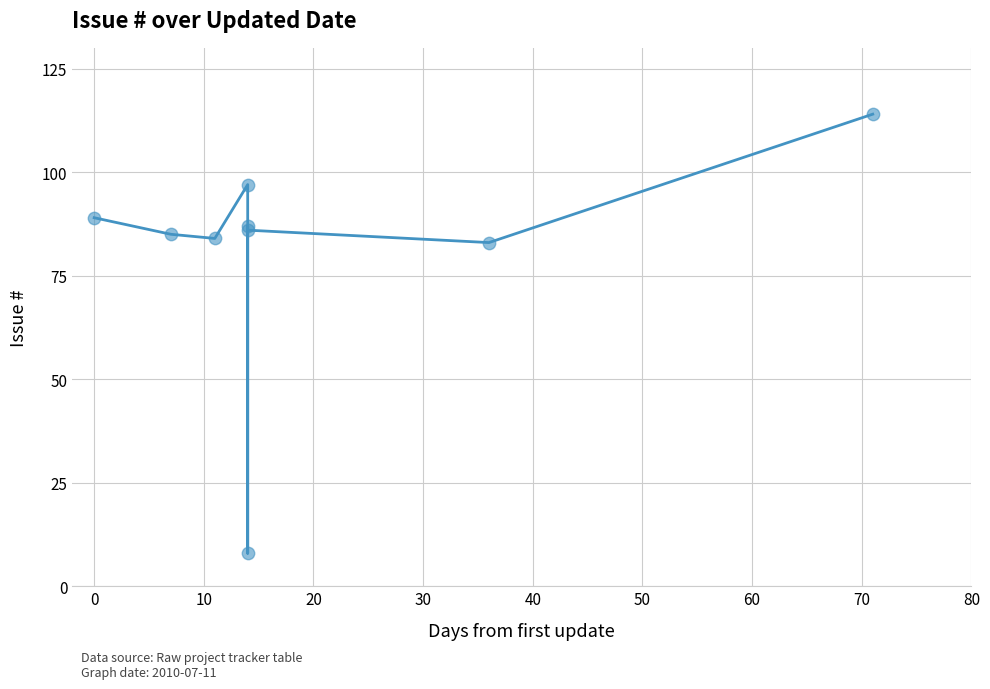

What is the change in value from 20 to 60?

-14